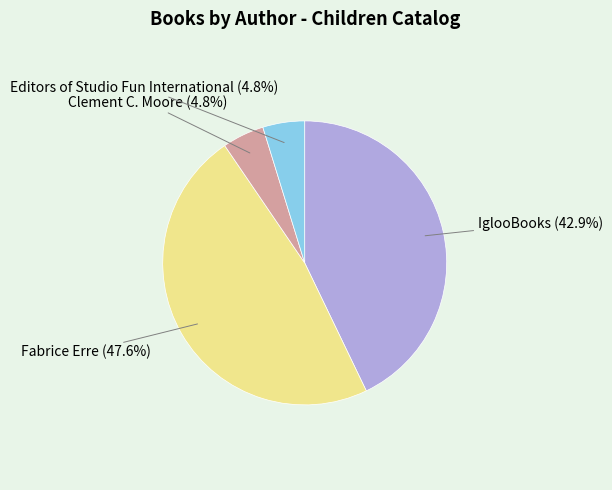

True or false: IglooBooks accounts for 43% of the total.

True